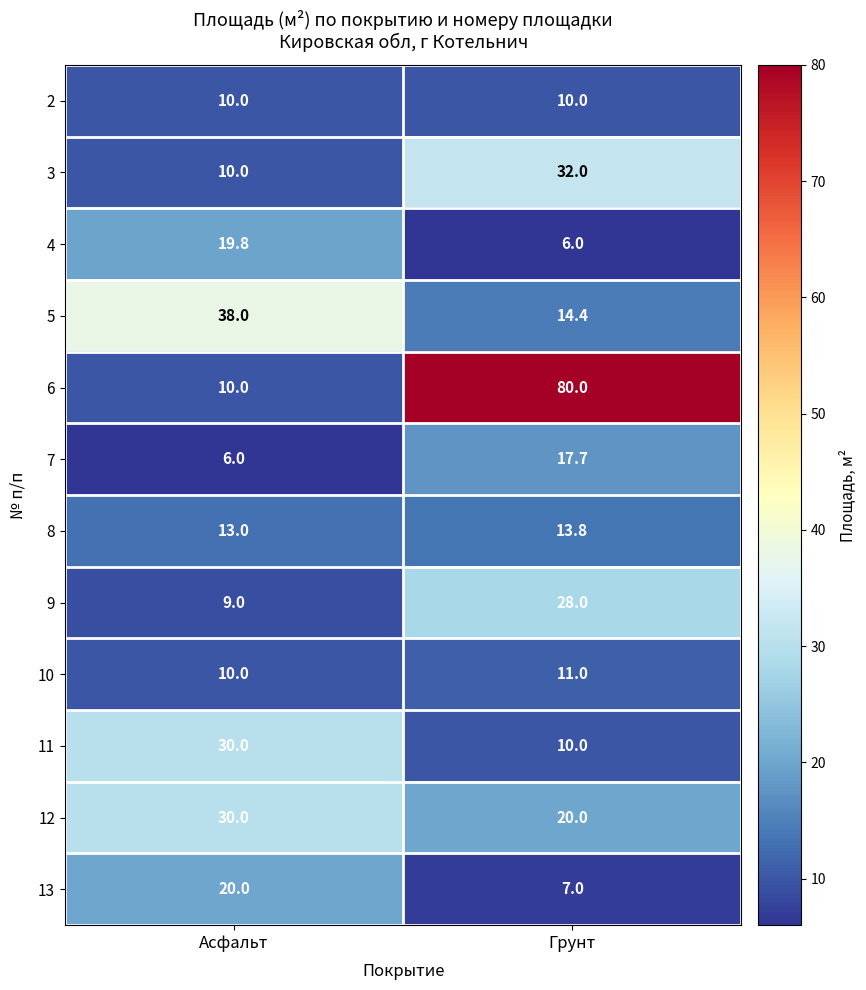

Reading left to right, list all the values displayed in this chart.

2: Асфальт=10.0	Грунт=10.0
3: Асфальт=10.0	Грунт=32.0
4: Асфальт=19.8	Грунт=6.0
5: Асфальт=38.0	Грунт=14.4
6: Асфальт=10.0	Грунт=80.0
7: Асфальт=6.0	Грунт=17.7
8: Асфальт=13.0	Грунт=13.8
9: Асфальт=9.0	Грунт=28.0
10: Асфальт=10.0	Грунт=11.0
11: Асфальт=30.0	Грунт=10.0
12: Асфальт=30.0	Грунт=20.0
13: Асфальт=20.0	Грунт=7.0